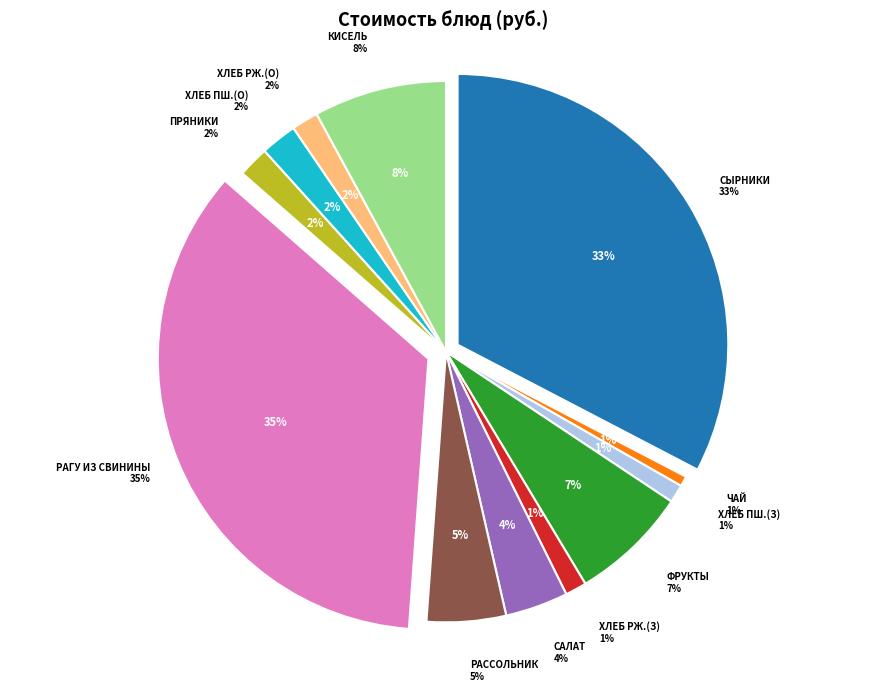

Combined, what portion of the pie is рагу из свинины and фрукты свежие?

42.4%